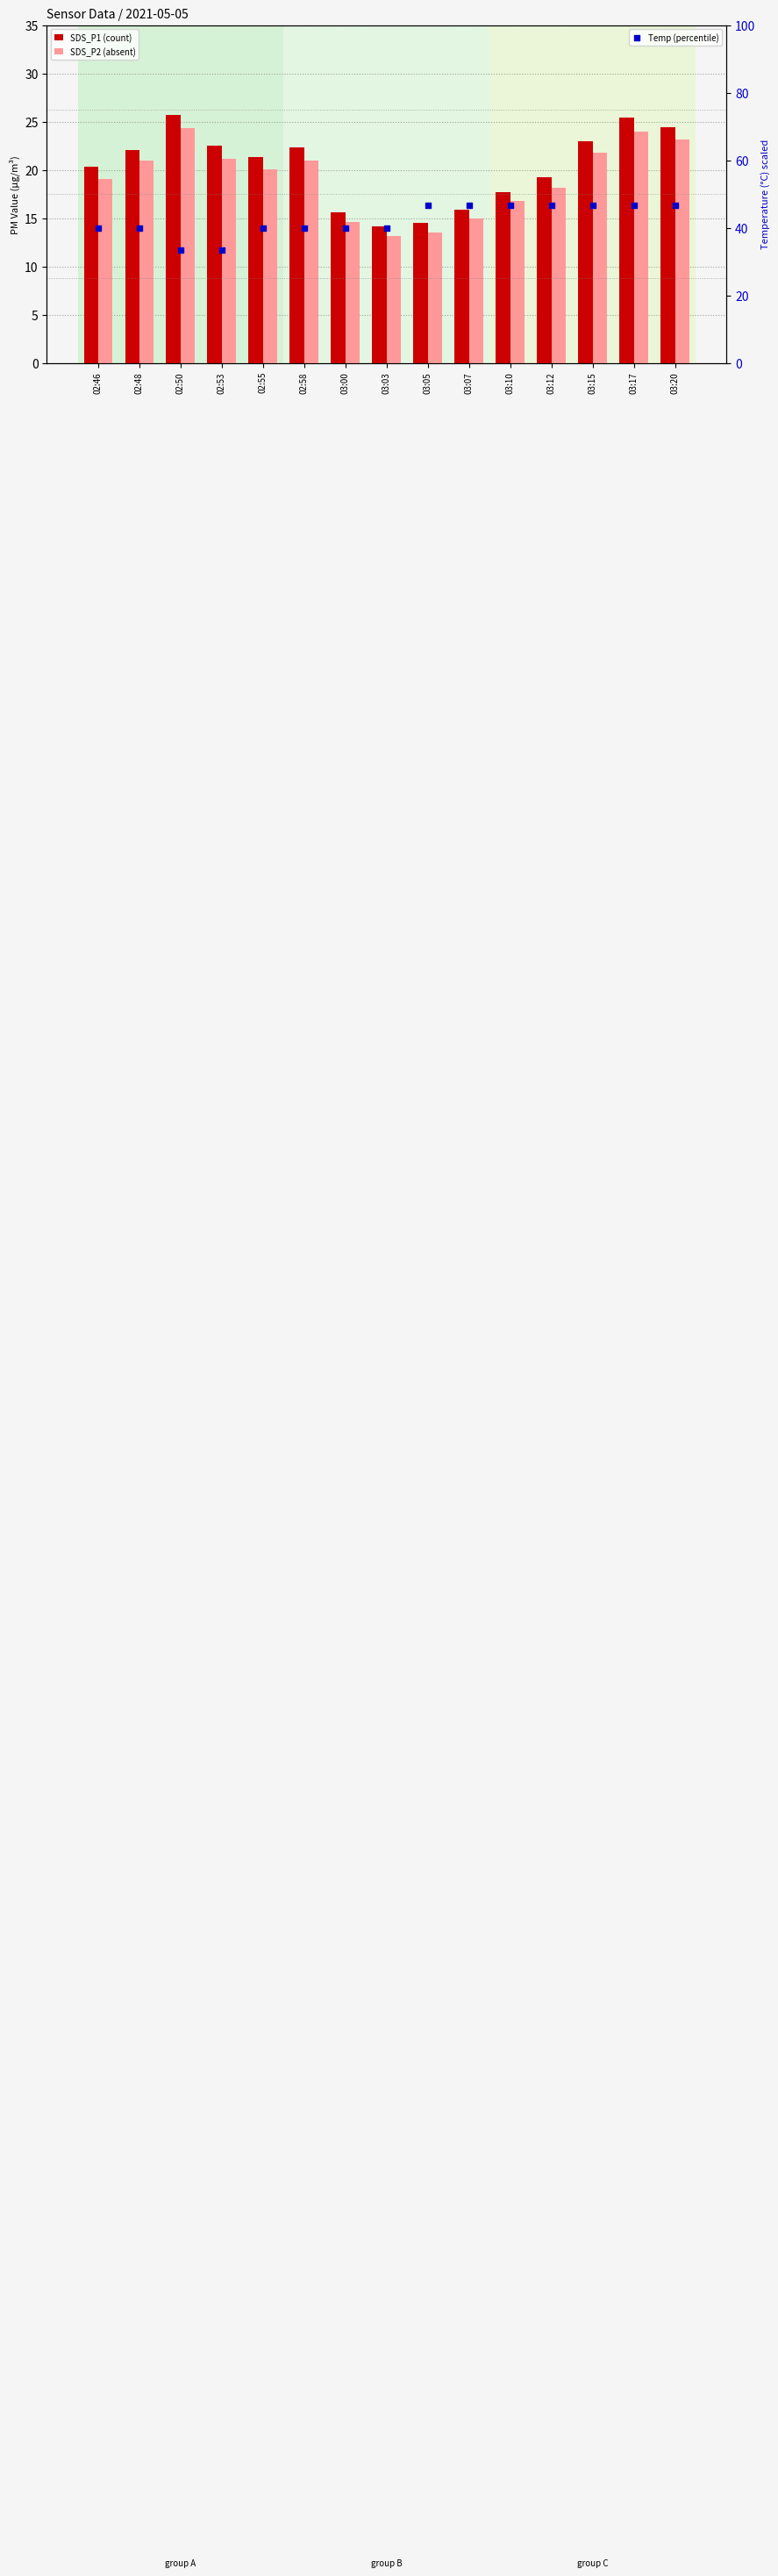

Which series reaches the minimum Y coordinate?

SDS_P2 (absent)